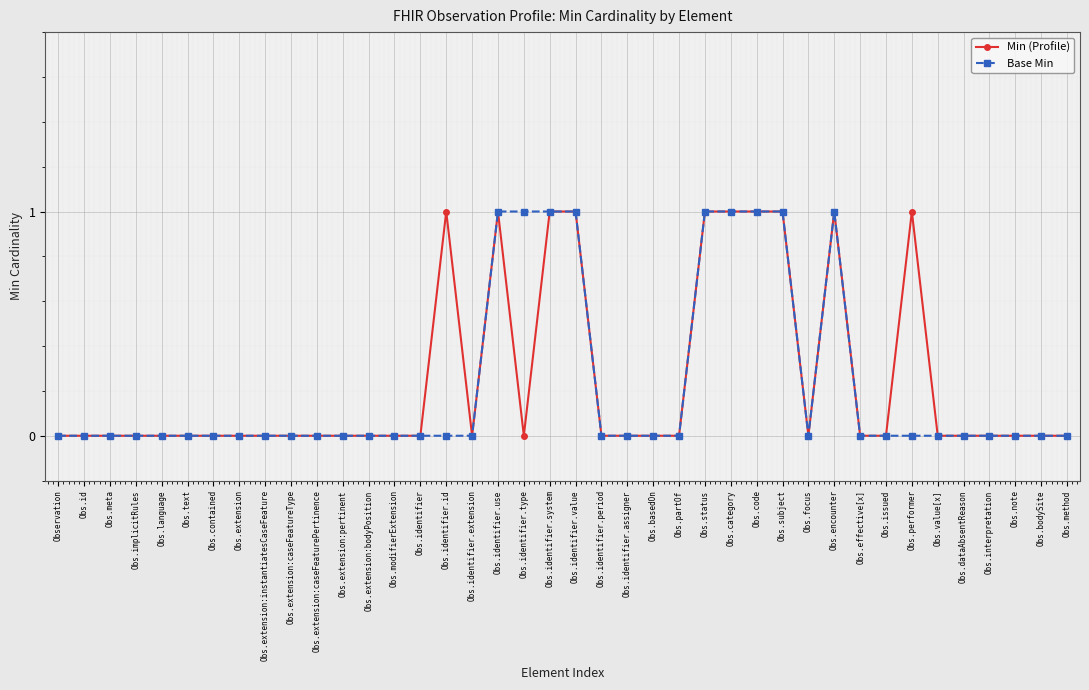

What is the label of the 11th point from the left?

Obs.extension:caseFeaturePertinence